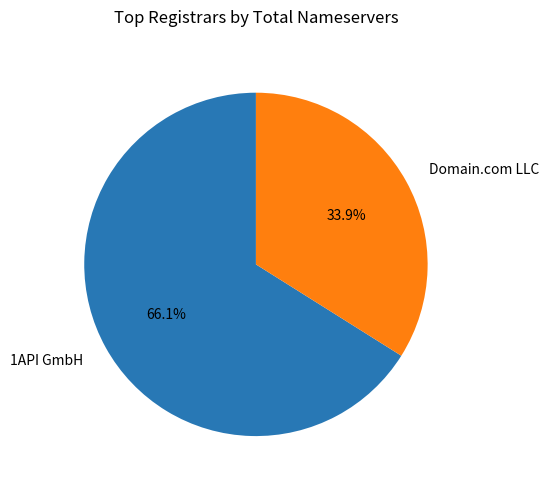

How many segments does this pie chart have?

2